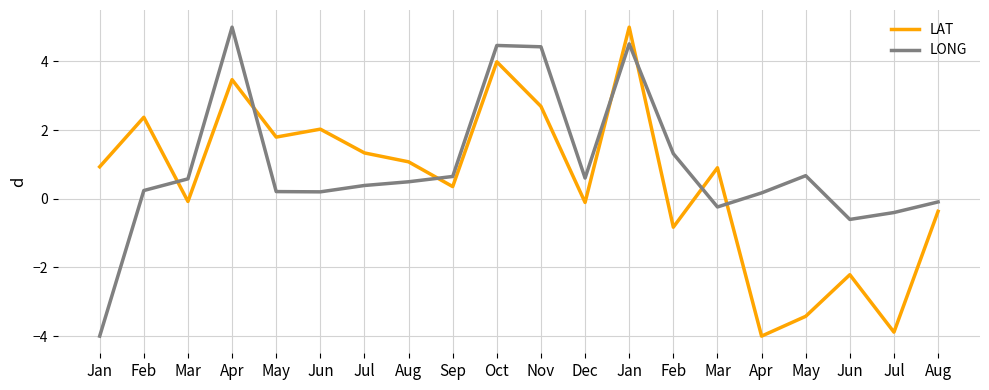

How many intersections are there between LONG and LAT?

7